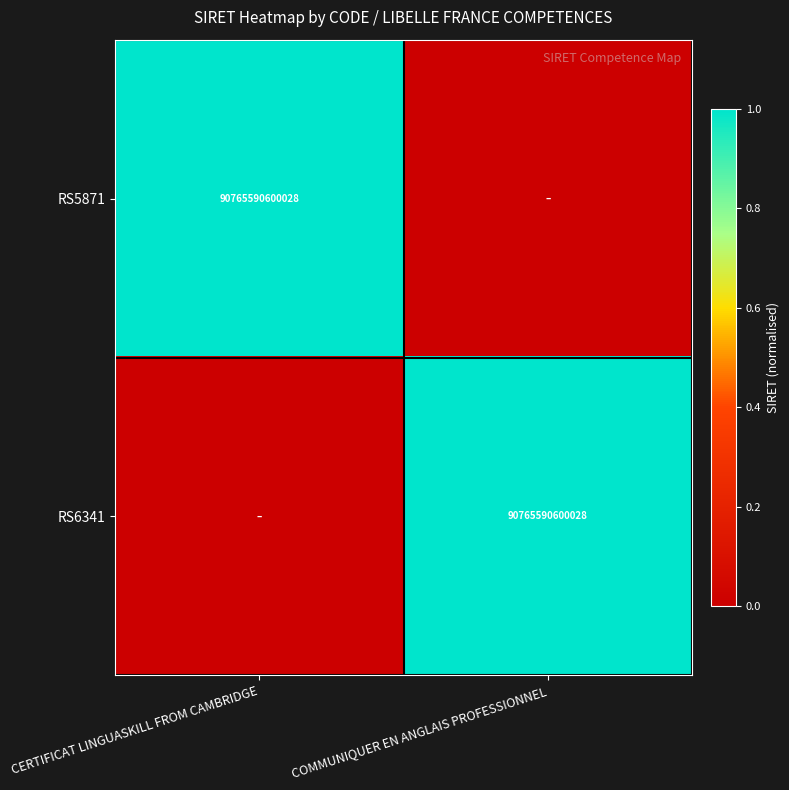

The value of RS5871 at CERTIFICAT LINGUASKILL FROM CAMBRIDGE is 90765590600028. True or false?

True